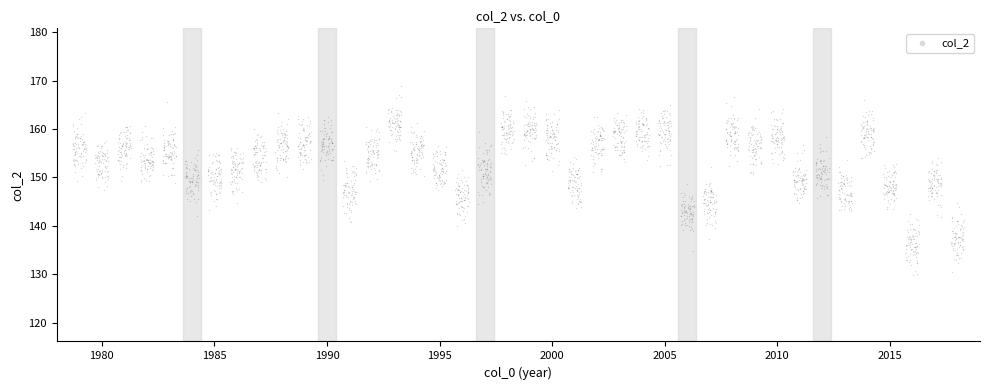

What is the range of Y values (max minus min)?

39.1